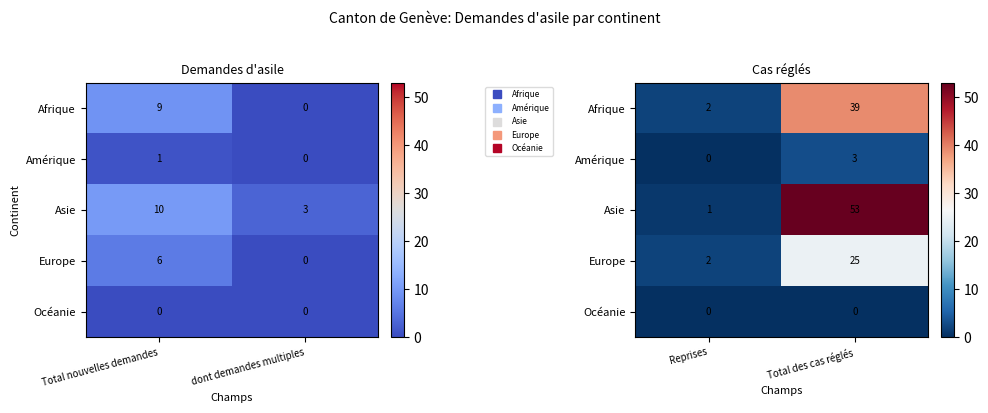

What is the minimum value for Asie?

1